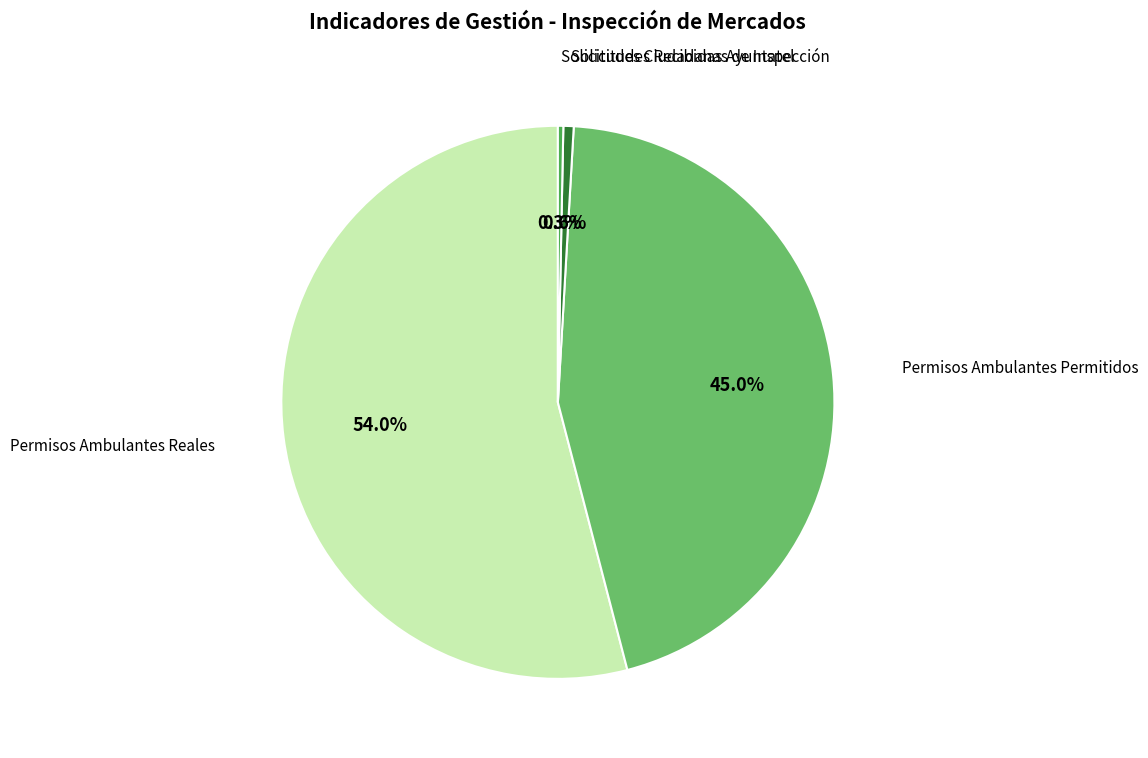

How many slices are in this pie chart?

4